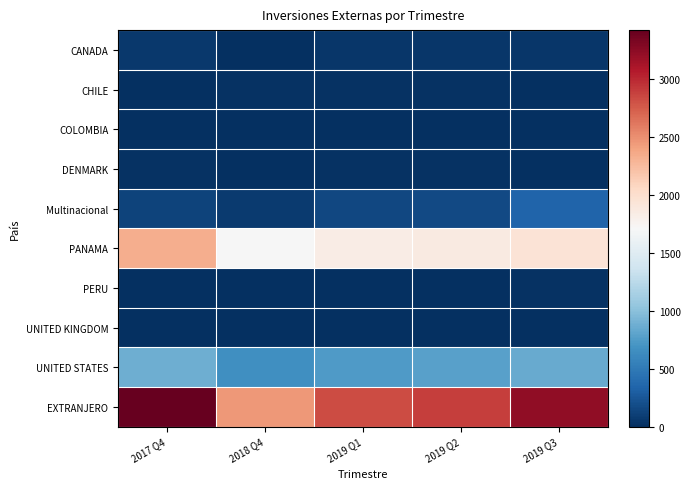

At which category does the chart reach its peak across all series?

2017 Q4